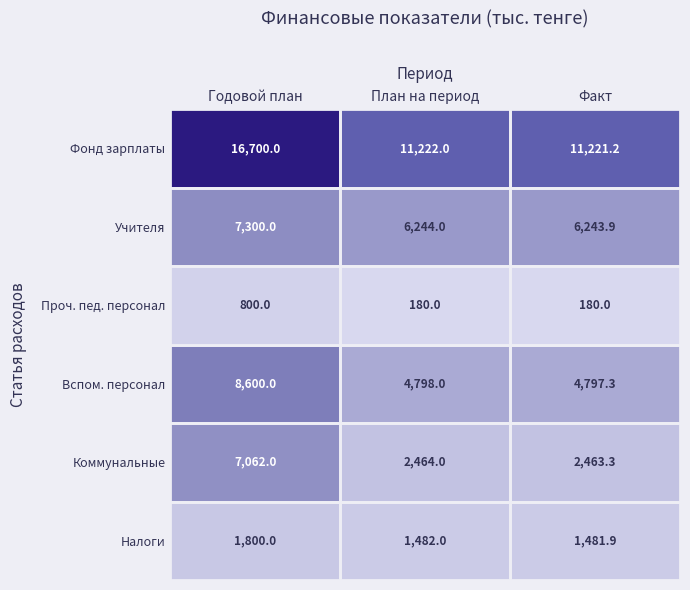

Rank the categories by Вспом. персонал value from highest to lowest.

Годовой план, План на период, Факт